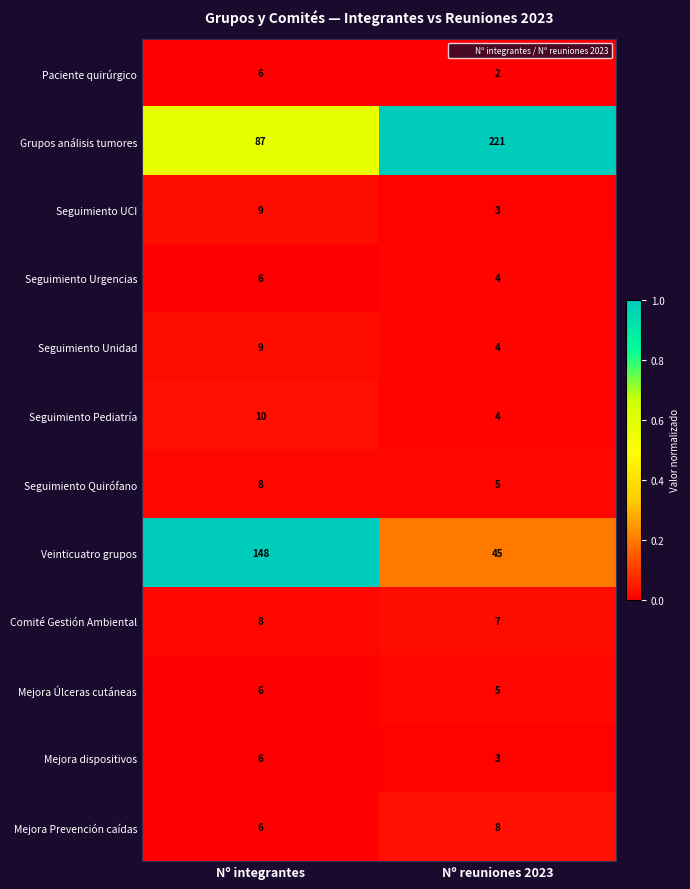

How many distinct data groups are displayed?

12